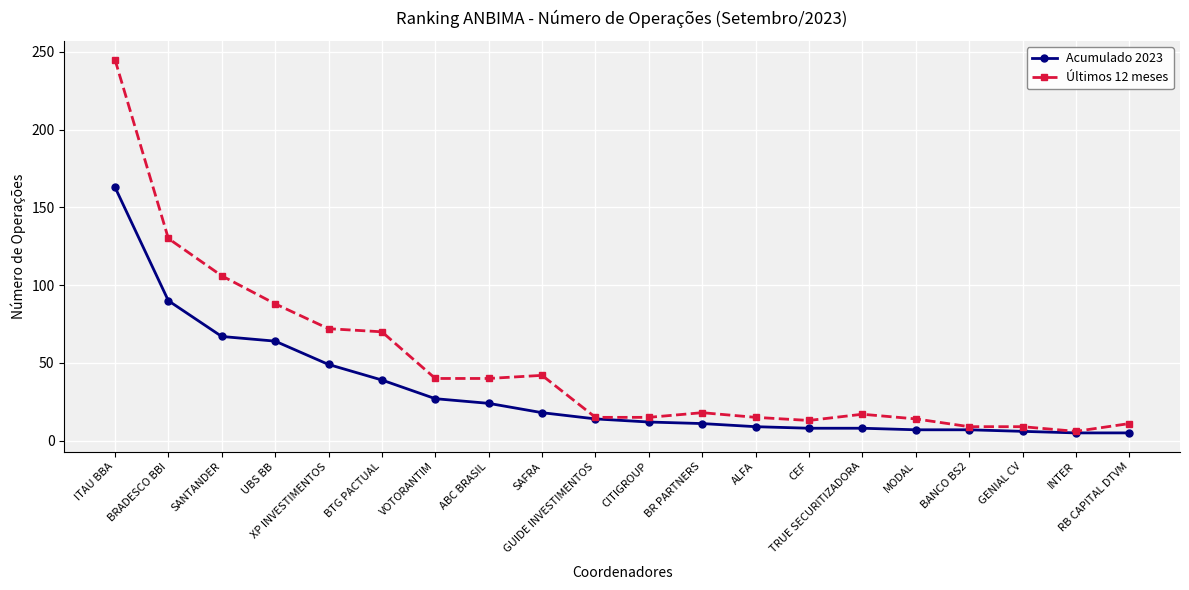

Where is Últimos 12 meses nearest to the value 125?

BRADESCO BBI